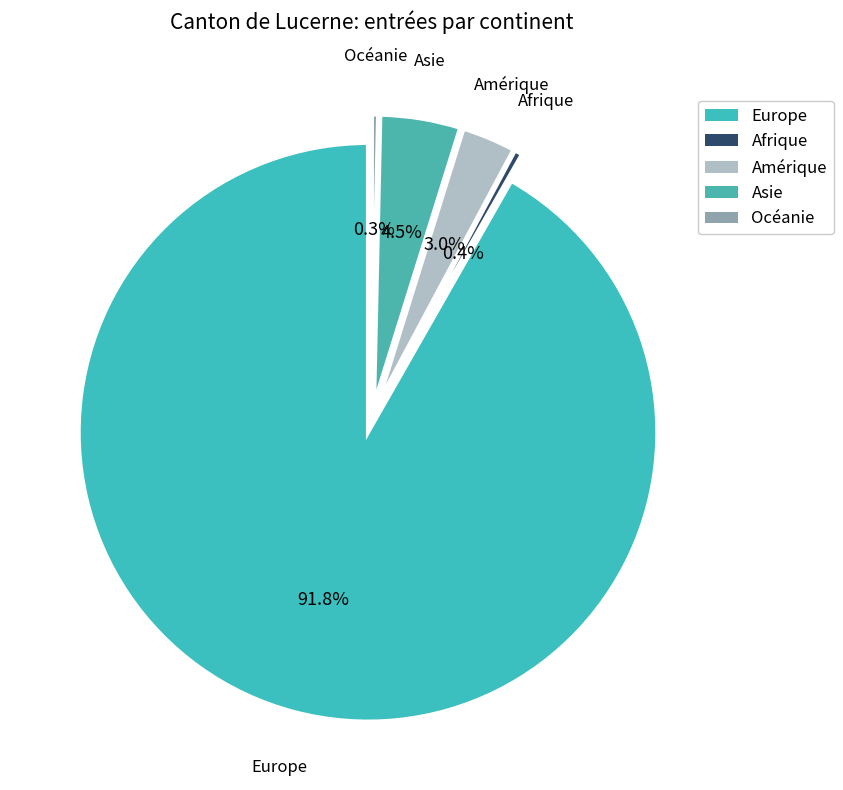

Which category has the smallest portion of the pie?

Océanie